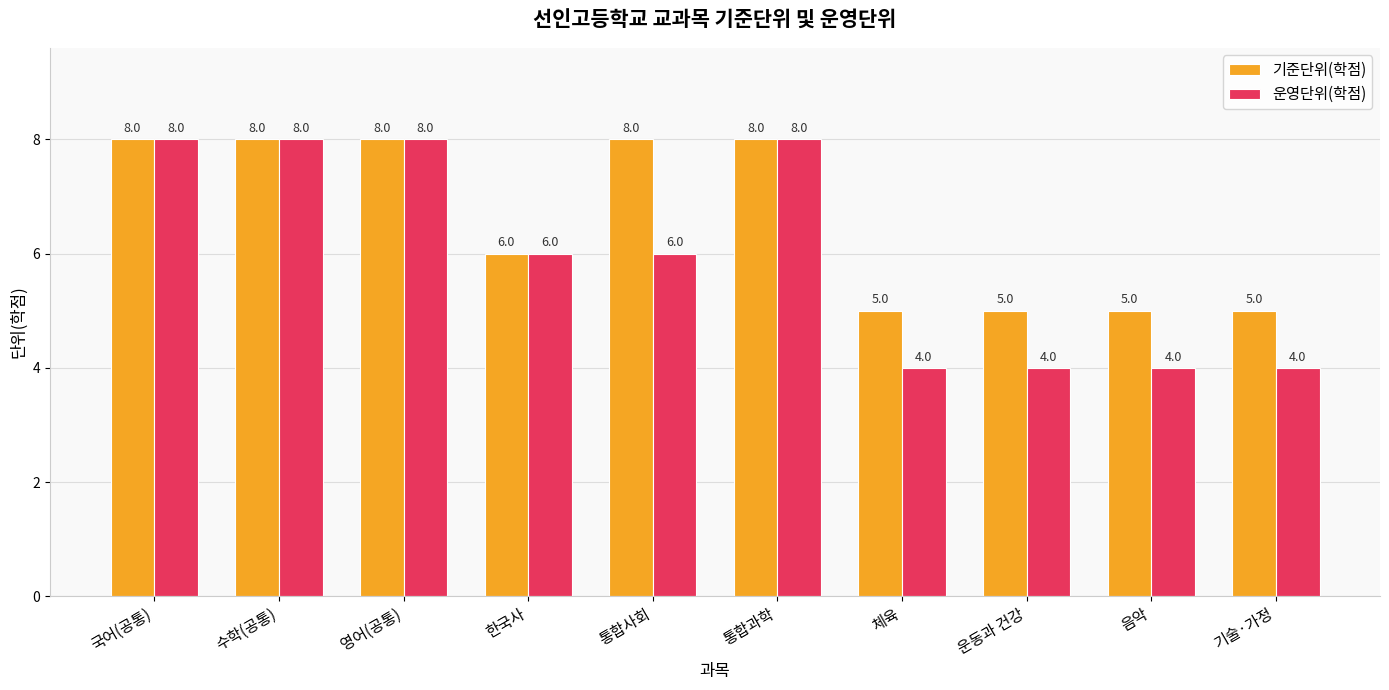

Reading right to left, what are all the values shown in this chart?

기준단위(학점): 기술·가정=5	음악=5	운동과 건강=5	체육=5	통합과학=8	통합사회=8	한국사=6	영어(공통)=8	수학(공통)=8	국어(공통)=8
운영단위(학점): 기술·가정=4	음악=4	운동과 건강=4	체육=4	통합과학=8	통합사회=6	한국사=6	영어(공통)=8	수학(공통)=8	국어(공통)=8